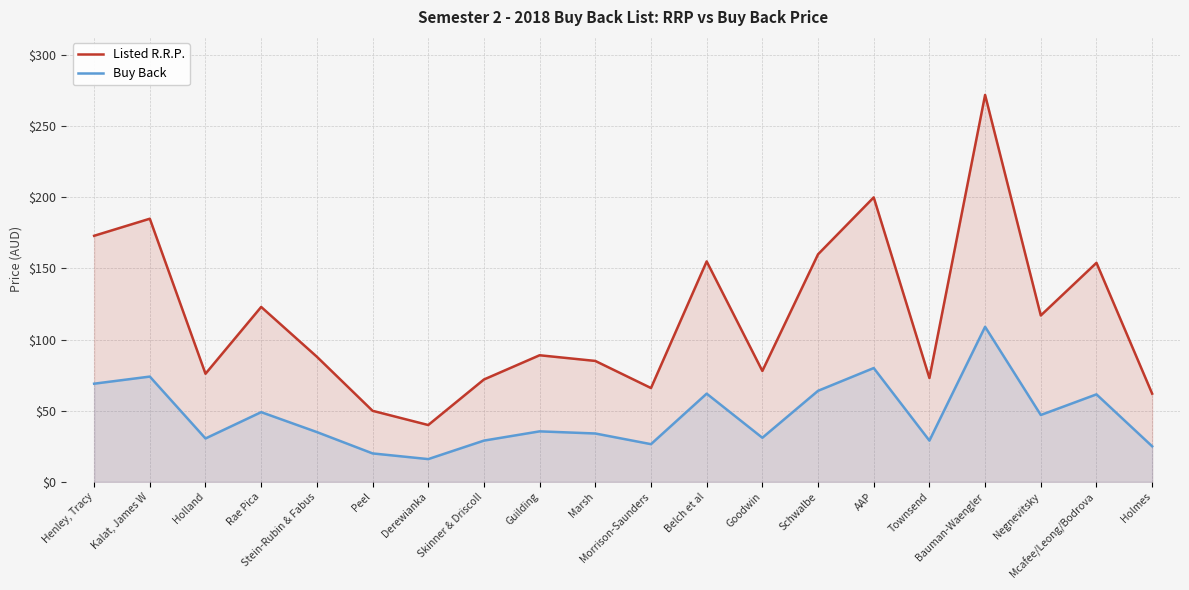

Reading left to right, extract all data points from this chart.

Listed R.R.P.: Henley, Tracy=172.9	Kalat, James W=184.9	Holland=76.0	Rae Pica=122.9	Stein-Rubin & Fabus=87.9	Peel=50.0	Derewianka=40.0	Skinner & Driscoll=72.0	Guilding=89.0	Marsh=85.0	Morrison-Saunders=66.0	Belch et al=154.9	Goodwin=78.0	Schwalbe=159.9	AAP=199.9	Townsend=73.0	Bauman-Waengler=271.9	Negnevitsky=117.0	Mcafee/Leong/Bodrova=153.9	Holmes=62.0
Buy Back: Henley, Tracy=69.0	Kalat, James W=74.0	Holland=30.5	Rae Pica=49.0	Stein-Rubin & Fabus=35.0	Peel=20.0	Derewianka=16.0	Skinner & Driscoll=29.0	Guilding=35.5	Marsh=34.0	Morrison-Saunders=26.5	Belch et al=62.0	Goodwin=31.0	Schwalbe=64.0	AAP=80.0	Townsend=29.0	Bauman-Waengler=109.0	Negnevitsky=47.0	Mcafee/Leong/Bodrova=61.5	Holmes=25.0